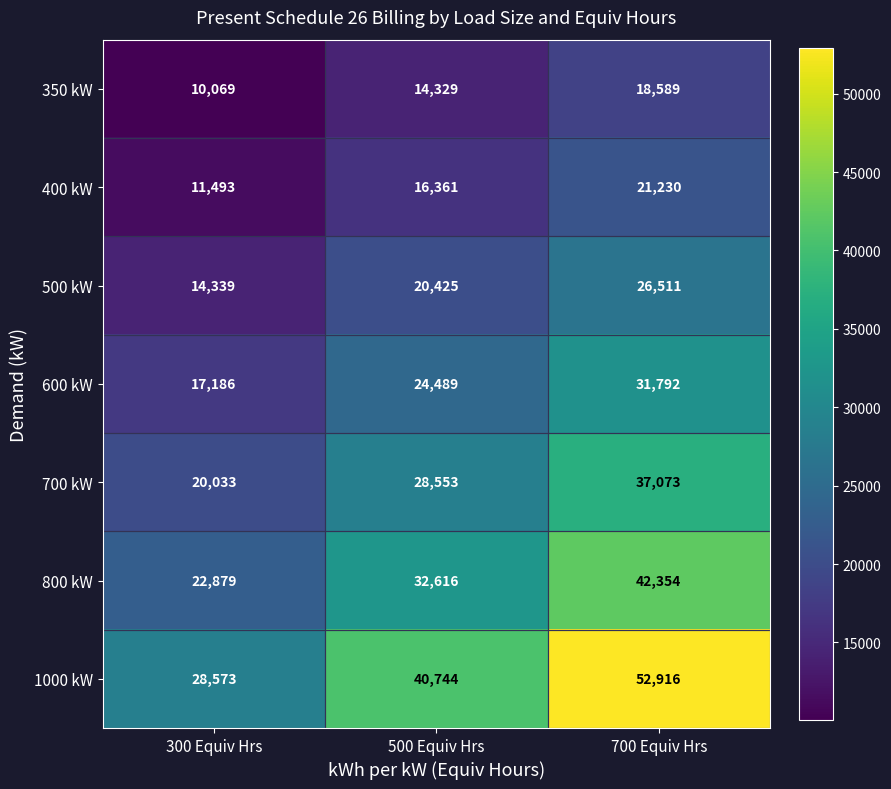

What is the approximate value of 350 kW at 300 Equiv Hrs, to the nearest 50?

10050